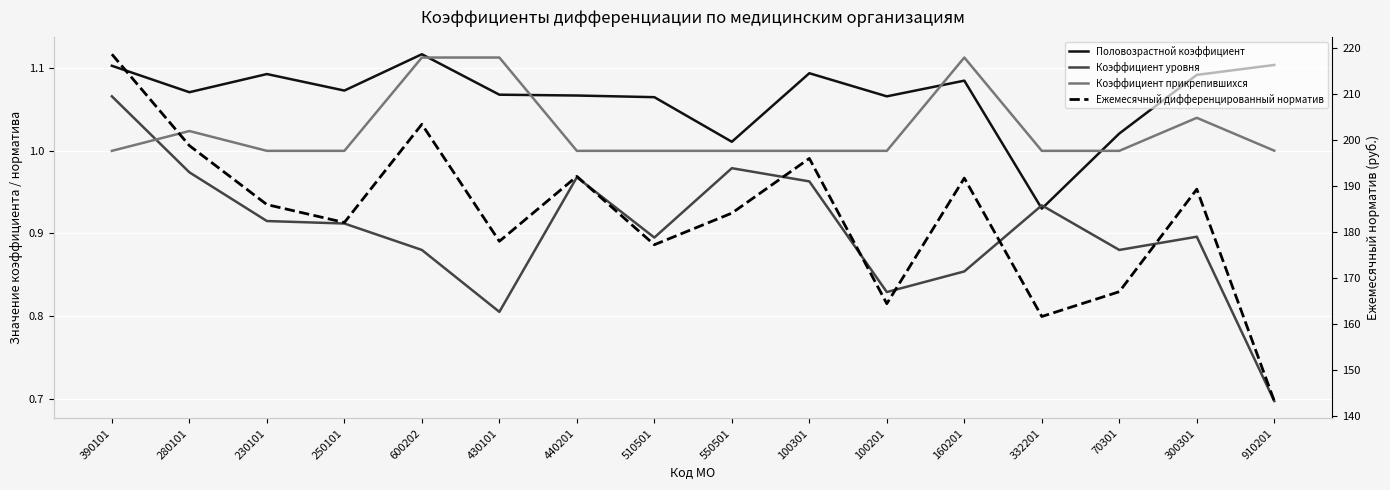

What is the difference between the Коэффициент уровня values at 250101 and 100201?

0.1